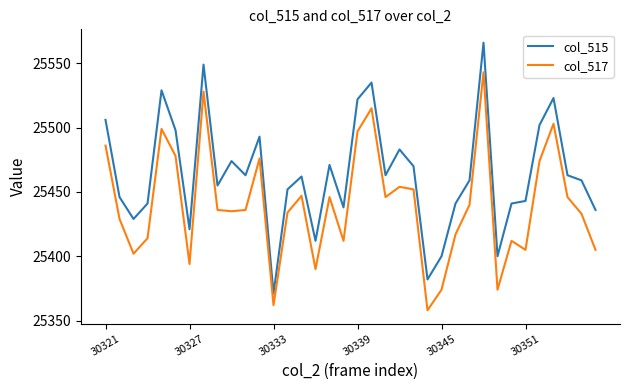

What is the lowest value of the col_517 series?

25358